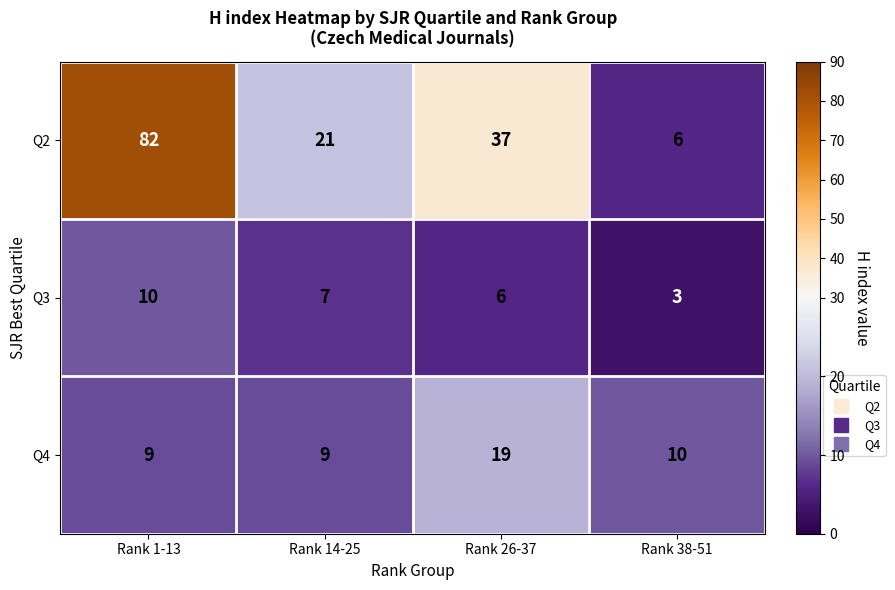

True or false: Q2 has a value of 63 at Rank 26-37.

False